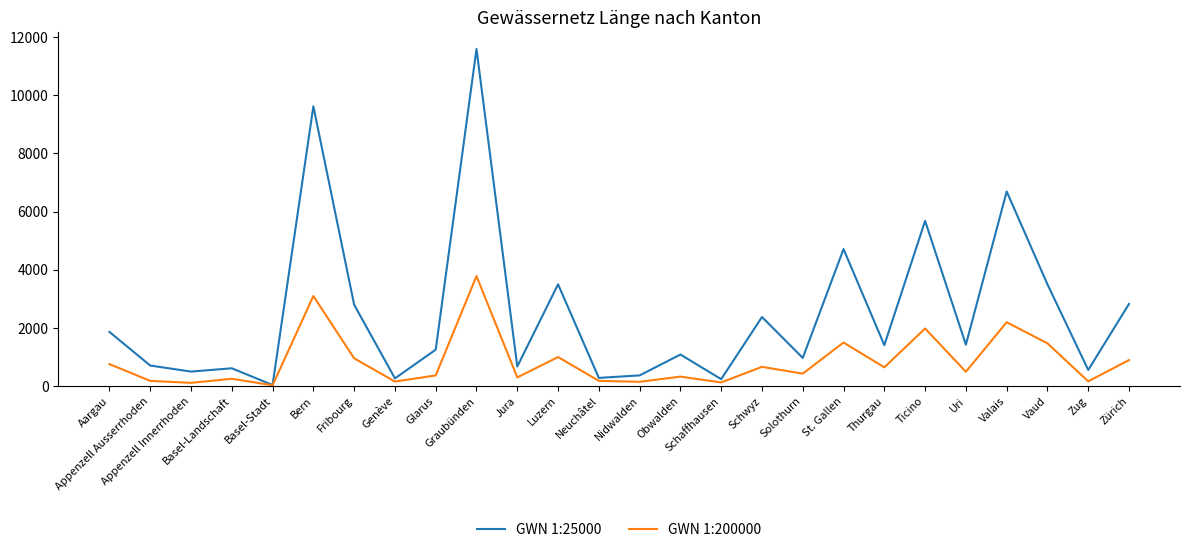

Which series has the largest range (max minus min)?

GWN 1:25000